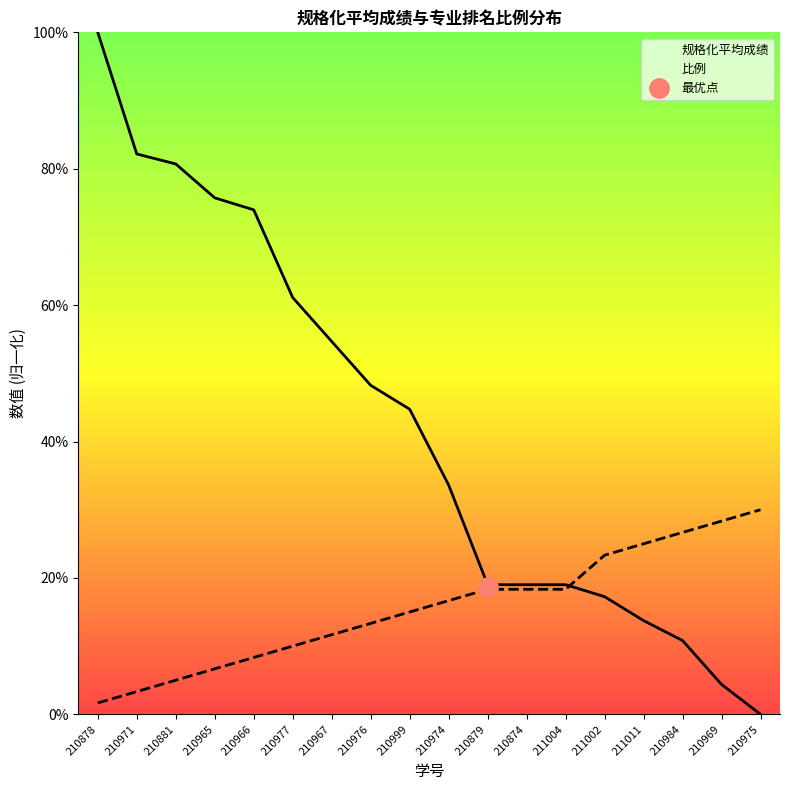

What is the value of the 比例 point at the 3rd from the left?

0.1